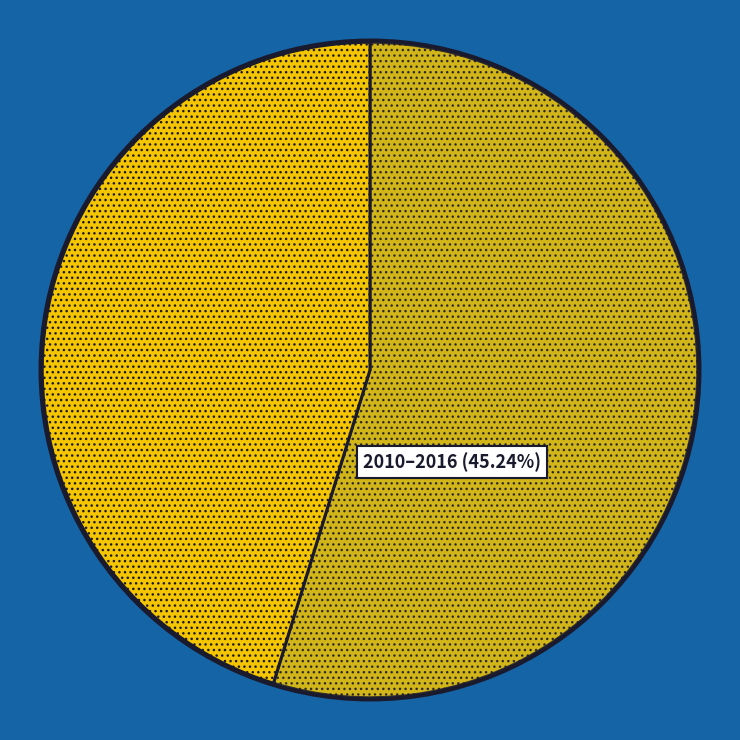

How many segments does this pie chart have?

2